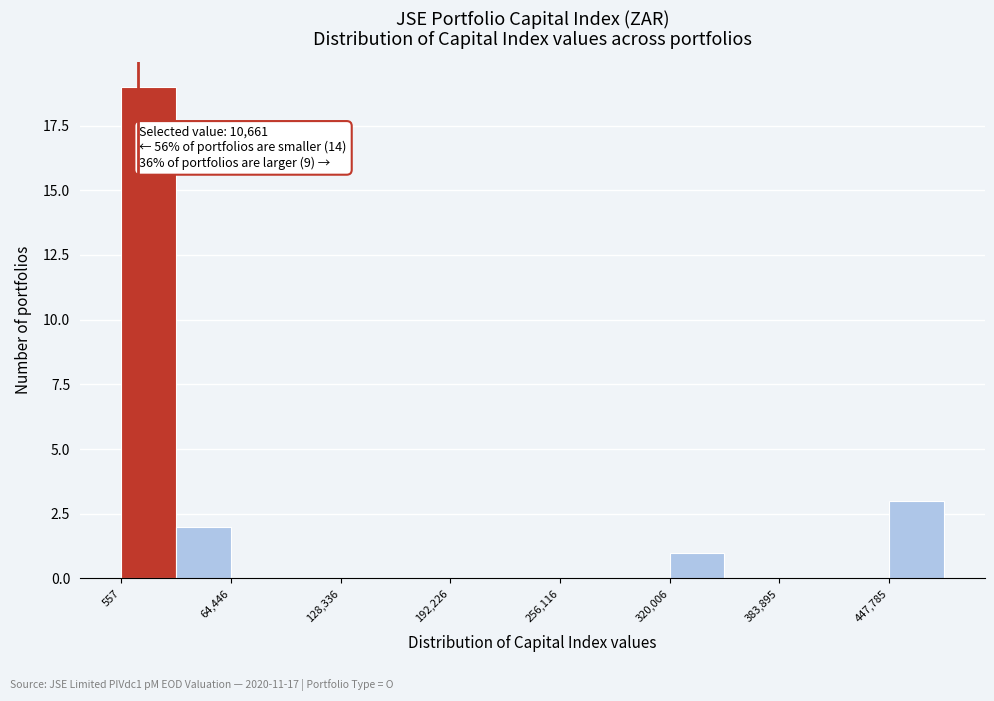

Read against the x-axis, roughly where is the centre of the tallest bar?

20000